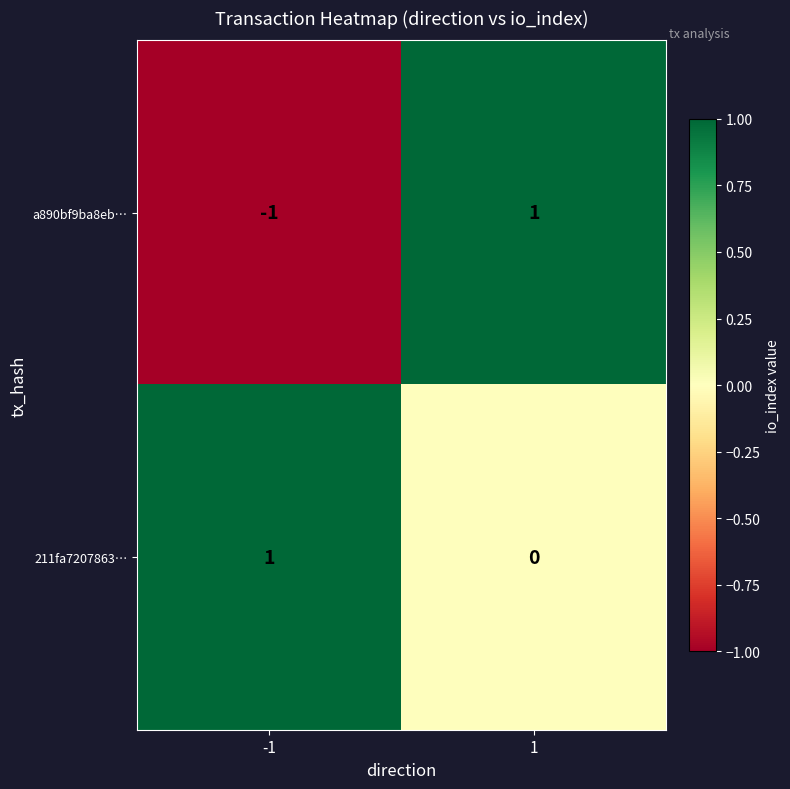

What is the total value across all series at 1?

1